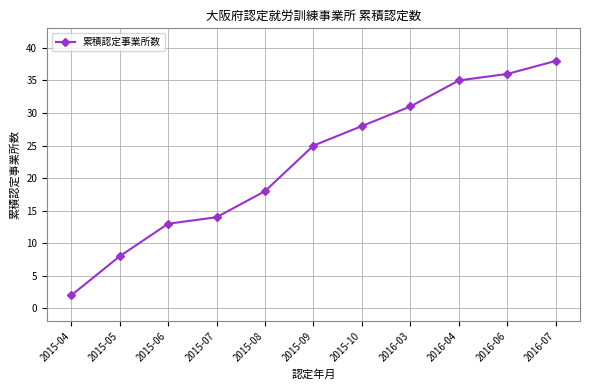

Is it true that the value at 2015-10 is 43?

False